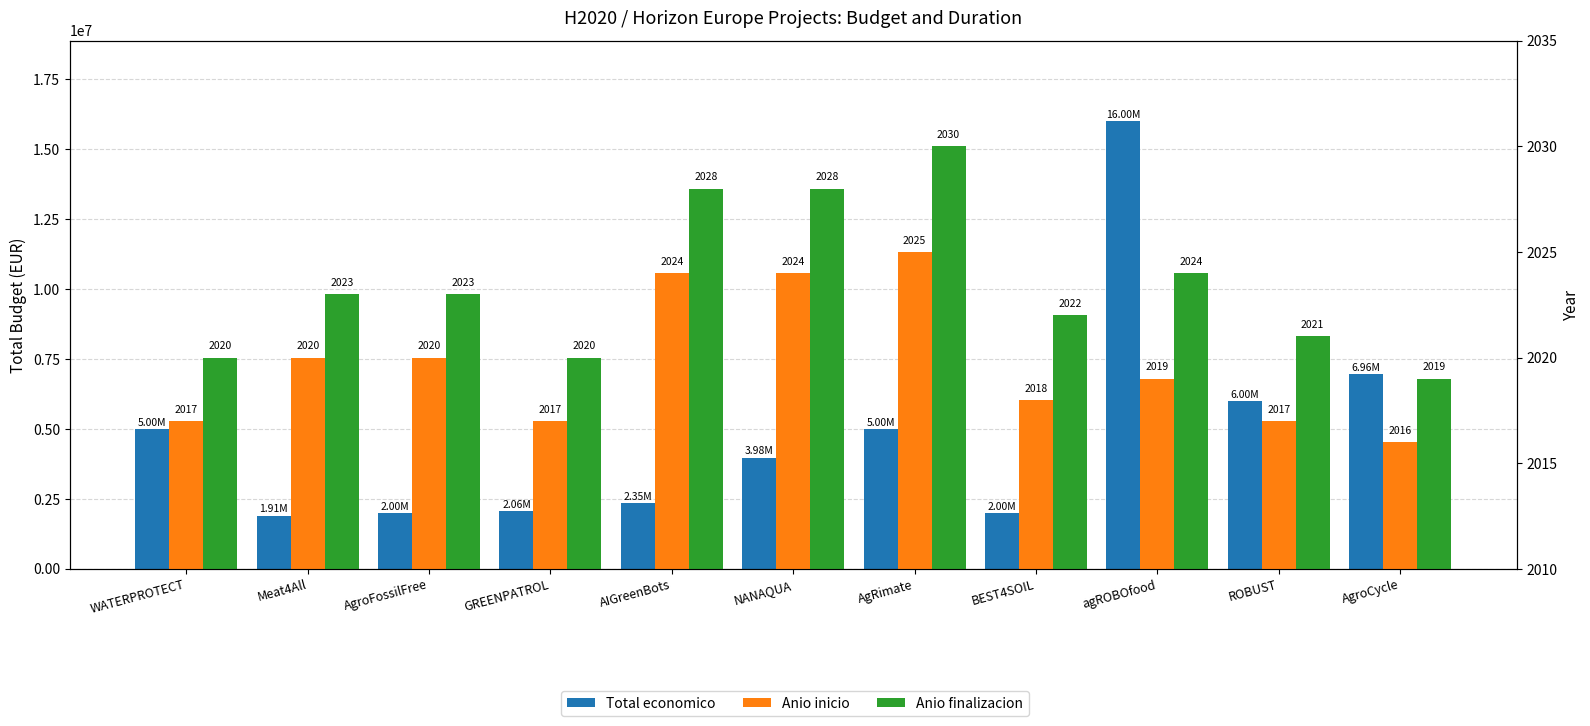

At which category is the sum across all series the highest?

agROBOfood